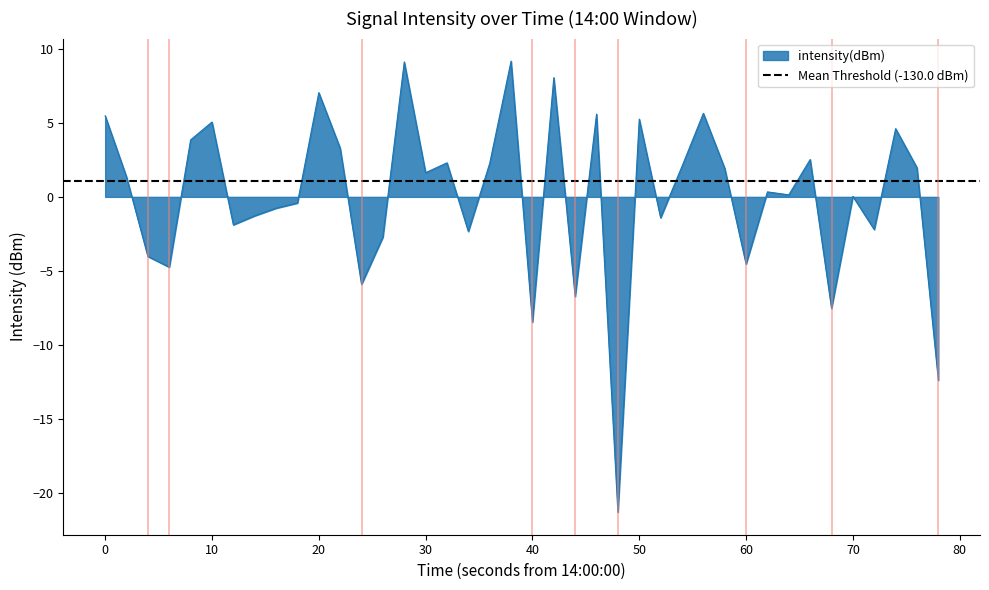

How many data points does each series have?

40